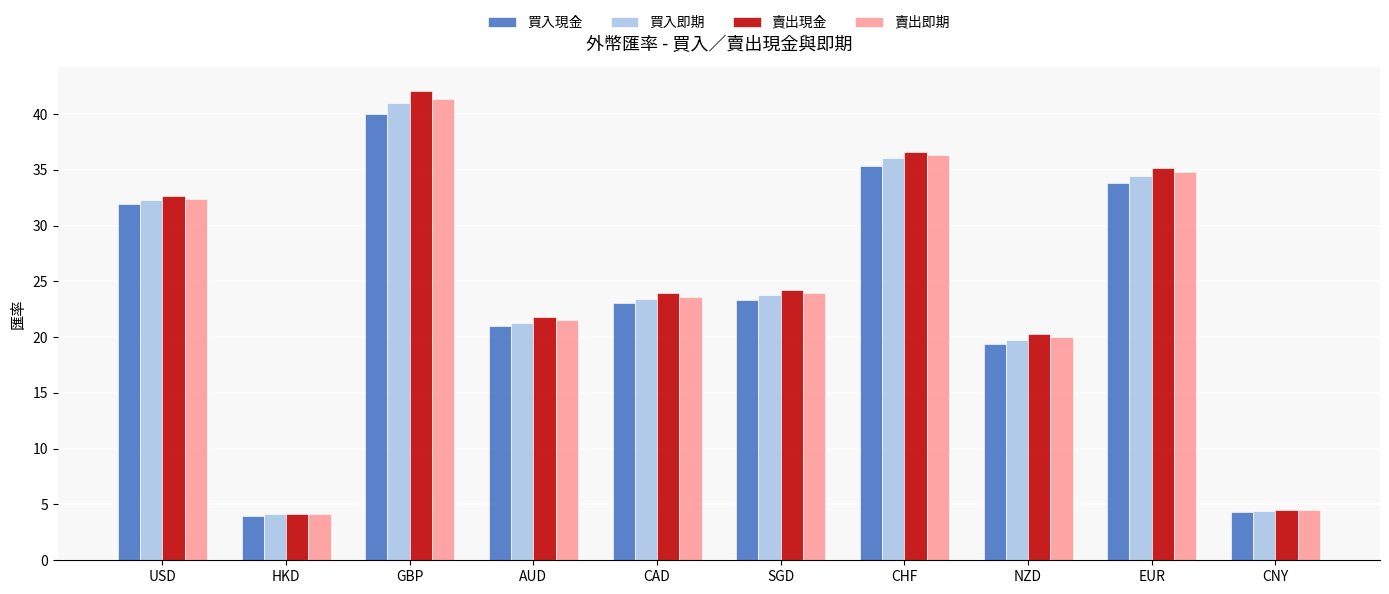

Are the bars grouped side by side (vs. stacked)?

Yes